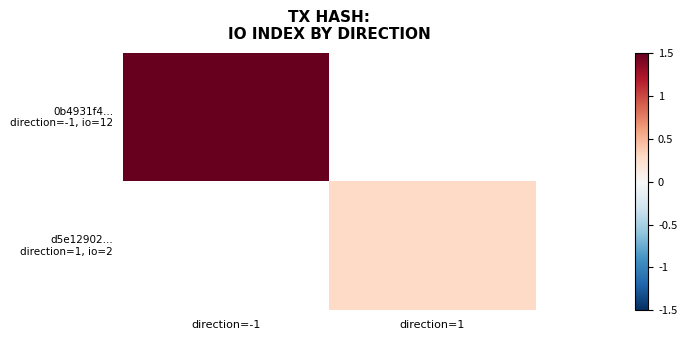

Which category has the highest value in the d5e12902... direction=1, io=2 series?

direction=-1